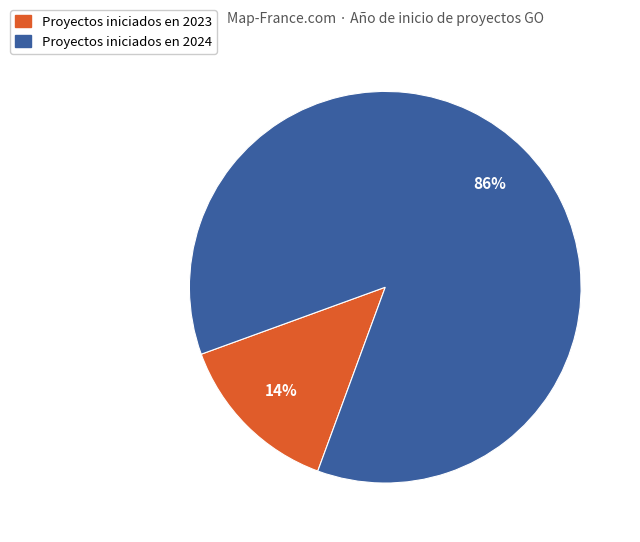

To the nearest percent, what is the difference between the largest and smallest slice percentages?

72%